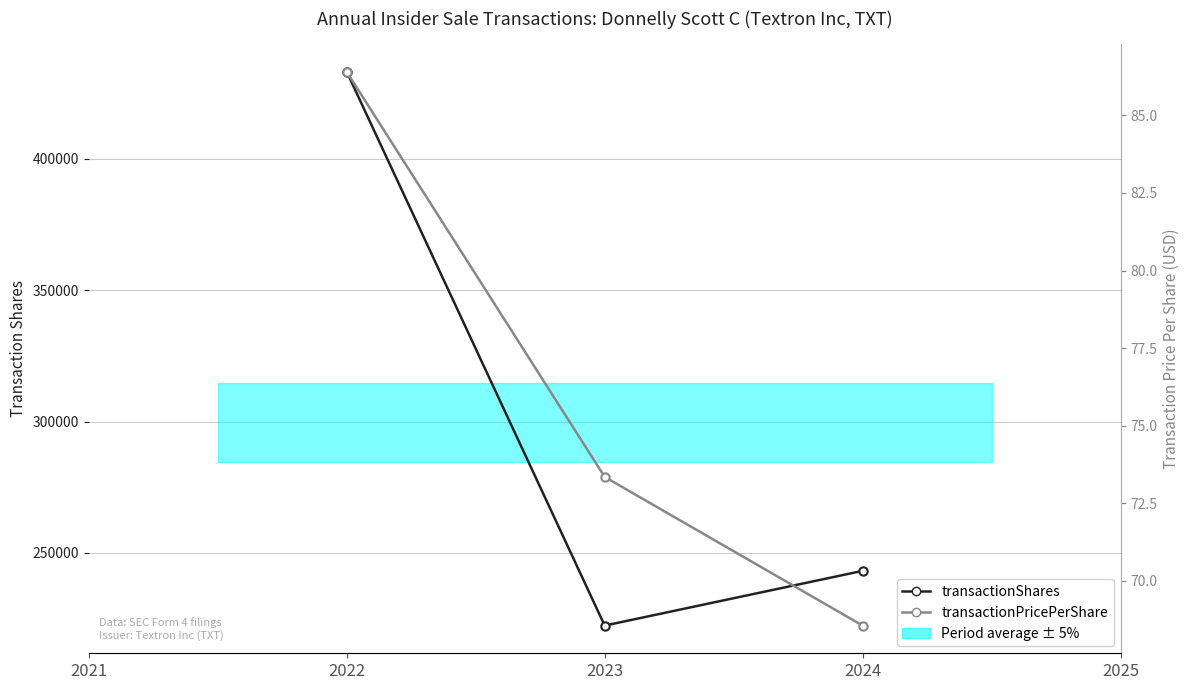

Is the value of transactionShares at 2023 greater than the value of transactionPricePerShare at 2023?

Yes